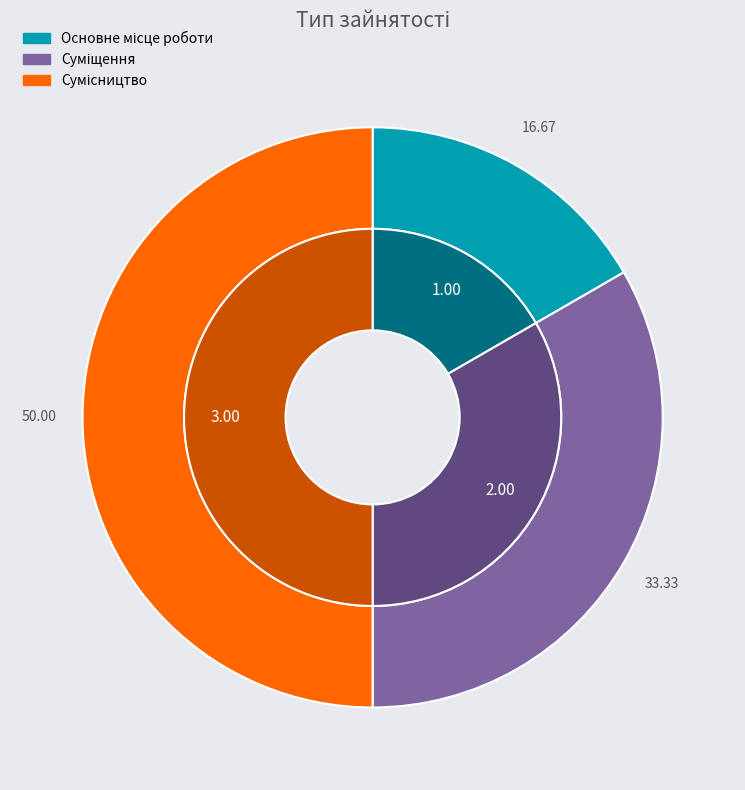

Is there any slice that represents more than half of the pie?

No